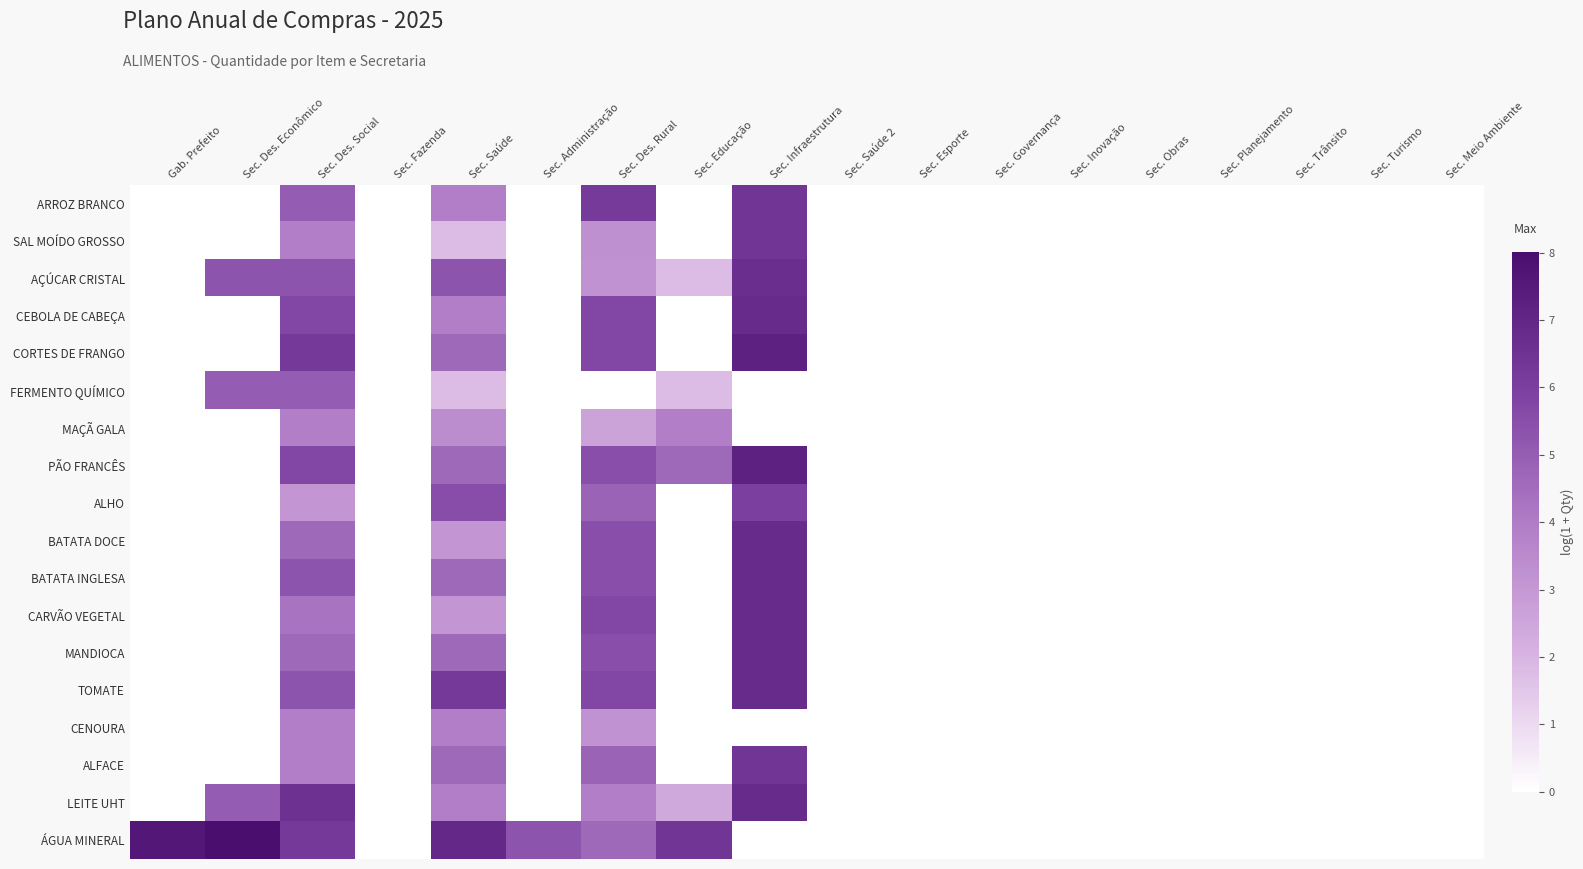

Reading left to right, what are all the values shown in this chart?

ARROZ BRANCO: Gab. Prefeito=0.0	Sec. Des. Econômico=0.0	Sec. Des. Social=5.0	Sec. Fazenda=0.0	Sec. Saúde=3.9	Sec. Administração=0.0	Sec. Des. Rural=6.2	Sec. Educação=0.0	Sec. Infraestrutura=6.4	Sec. Saúde 2=0.0	Sec. Esporte=0.0	Sec. Governança=0.0	Sec. Inovação=0.0	Sec. Obras=0.0	Sec. Planejamento=0.0	Sec. Trânsito=0.0	Sec. Turismo=0.0	Sec. Meio Ambiente=0.0
SAL MOÍDO GROSSO: Gab. Prefeito=0.0	Sec. Des. Econômico=0.0	Sec. Des. Social=3.9	Sec. Fazenda=0.0	Sec. Saúde=1.8	Sec. Administração=0.0	Sec. Des. Rural=3.3	Sec. Educação=0.0	Sec. Infraestrutura=6.4	Sec. Saúde 2=0.0	Sec. Esporte=0.0	Sec. Governança=0.0	Sec. Inovação=0.0	Sec. Obras=0.0	Sec. Planejamento=0.0	Sec. Trânsito=0.0	Sec. Turismo=0.0	Sec. Meio Ambiente=0.0
AÇÚCAR CRISTAL: Gab. Prefeito=0.0	Sec. Des. Econômico=5.3	Sec. Des. Social=5.3	Sec. Fazenda=0.0	Sec. Saúde=5.3	Sec. Administração=0.0	Sec. Des. Rural=3.2	Sec. Educação=1.8	Sec. Infraestrutura=6.7	Sec. Saúde 2=0.0	Sec. Esporte=0.0	Sec. Governança=0.0	Sec. Inovação=0.0	Sec. Obras=0.0	Sec. Planejamento=0.0	Sec. Trânsito=0.0	Sec. Turismo=0.0	Sec. Meio Ambiente=0.0
CEBOLA DE CABEÇA: Gab. Prefeito=0.0	Sec. Des. Econômico=0.0	Sec. Des. Social=5.7	Sec. Fazenda=0.0	Sec. Saúde=3.9	Sec. Administração=0.0	Sec. Des. Rural=5.7	Sec. Educação=0.0	Sec. Infraestrutura=6.8	Sec. Saúde 2=0.0	Sec. Esporte=0.0	Sec. Governança=0.0	Sec. Inovação=0.0	Sec. Obras=0.0	Sec. Planejamento=0.0	Sec. Trânsito=0.0	Sec. Turismo=0.0	Sec. Meio Ambiente=0.0
CORTES DE FRANGO: Gab. Prefeito=0.0	Sec. Des. Econômico=0.0	Sec. Des. Social=6.2	Sec. Fazenda=0.0	Sec. Saúde=4.6	Sec. Administração=0.0	Sec. Des. Rural=5.7	Sec. Educação=0.0	Sec. Infraestrutura=7.2	Sec. Saúde 2=0.0	Sec. Esporte=0.0	Sec. Governança=0.0	Sec. Inovação=0.0	Sec. Obras=0.0	Sec. Planejamento=0.0	Sec. Trânsito=0.0	Sec. Turismo=0.0	Sec. Meio Ambiente=0.0
FERMENTO QUÍMICO: Gab. Prefeito=0.0	Sec. Des. Econômico=5.0	Sec. Des. Social=5.0	Sec. Fazenda=0.0	Sec. Saúde=1.8	Sec. Administração=0.0	Sec. Des. Rural=0.0	Sec. Educação=1.8	Sec. Infraestrutura=0.0	Sec. Saúde 2=0.0	Sec. Esporte=0.0	Sec. Governança=0.0	Sec. Inovação=0.0	Sec. Obras=0.0	Sec. Planejamento=0.0	Sec. Trânsito=0.0	Sec. Turismo=0.0	Sec. Meio Ambiente=0.0
MAÇÃ GALA: Gab. Prefeito=0.0	Sec. Des. Econômico=0.0	Sec. Des. Social=3.9	Sec. Fazenda=0.0	Sec. Saúde=3.4	Sec. Administração=0.0	Sec. Des. Rural=2.6	Sec. Educação=3.9	Sec. Infraestrutura=0.0	Sec. Saúde 2=0.0	Sec. Esporte=0.0	Sec. Governança=0.0	Sec. Inovação=0.0	Sec. Obras=0.0	Sec. Planejamento=0.0	Sec. Trânsito=0.0	Sec. Turismo=0.0	Sec. Meio Ambiente=0.0
PÃO FRANCÊS: Gab. Prefeito=0.0	Sec. Des. Econômico=0.0	Sec. Des. Social=5.7	Sec. Fazenda=0.0	Sec. Saúde=4.6	Sec. Administração=0.0	Sec. Des. Rural=5.5	Sec. Educação=4.6	Sec. Infraestrutura=7.2	Sec. Saúde 2=0.0	Sec. Esporte=0.0	Sec. Governança=0.0	Sec. Inovação=0.0	Sec. Obras=0.0	Sec. Planejamento=0.0	Sec. Trânsito=0.0	Sec. Turismo=0.0	Sec. Meio Ambiente=0.0
ALHO: Gab. Prefeito=0.0	Sec. Des. Econômico=0.0	Sec. Des. Social=3.0	Sec. Fazenda=0.0	Sec. Saúde=5.5	Sec. Administração=0.0	Sec. Des. Rural=4.8	Sec. Educação=0.0	Sec. Infraestrutura=6.0	Sec. Saúde 2=0.0	Sec. Esporte=0.0	Sec. Governança=0.0	Sec. Inovação=0.0	Sec. Obras=0.0	Sec. Planejamento=0.0	Sec. Trânsito=0.0	Sec. Turismo=0.0	Sec. Meio Ambiente=0.0
BATATA DOCE: Gab. Prefeito=0.0	Sec. Des. Econômico=0.0	Sec. Des. Social=4.6	Sec. Fazenda=0.0	Sec. Saúde=3.0	Sec. Administração=0.0	Sec. Des. Rural=5.5	Sec. Educação=0.0	Sec. Infraestrutura=6.8	Sec. Saúde 2=0.0	Sec. Esporte=0.0	Sec. Governança=0.0	Sec. Inovação=0.0	Sec. Obras=0.0	Sec. Planejamento=0.0	Sec. Trânsito=0.0	Sec. Turismo=0.0	Sec. Meio Ambiente=0.0
BATATA INGLESA: Gab. Prefeito=0.0	Sec. Des. Econômico=0.0	Sec. Des. Social=5.3	Sec. Fazenda=0.0	Sec. Saúde=4.6	Sec. Administração=0.0	Sec. Des. Rural=5.5	Sec. Educação=0.0	Sec. Infraestrutura=6.8	Sec. Saúde 2=0.0	Sec. Esporte=0.0	Sec. Governança=0.0	Sec. Inovação=0.0	Sec. Obras=0.0	Sec. Planejamento=0.0	Sec. Trânsito=0.0	Sec. Turismo=0.0	Sec. Meio Ambiente=0.0
CARVÃO VEGETAL: Gab. Prefeito=0.0	Sec. Des. Econômico=0.0	Sec. Des. Social=4.3	Sec. Fazenda=0.0	Sec. Saúde=3.0	Sec. Administração=0.0	Sec. Des. Rural=5.7	Sec. Educação=0.0	Sec. Infraestrutura=6.8	Sec. Saúde 2=0.0	Sec. Esporte=0.0	Sec. Governança=0.0	Sec. Inovação=0.0	Sec. Obras=0.0	Sec. Planejamento=0.0	Sec. Trânsito=0.0	Sec. Turismo=0.0	Sec. Meio Ambiente=0.0
MANDIOCA: Gab. Prefeito=0.0	Sec. Des. Econômico=0.0	Sec. Des. Social=4.6	Sec. Fazenda=0.0	Sec. Saúde=4.6	Sec. Administração=0.0	Sec. Des. Rural=5.5	Sec. Educação=0.0	Sec. Infraestrutura=6.8	Sec. Saúde 2=0.0	Sec. Esporte=0.0	Sec. Governança=0.0	Sec. Inovação=0.0	Sec. Obras=0.0	Sec. Planejamento=0.0	Sec. Trânsito=0.0	Sec. Turismo=0.0	Sec. Meio Ambiente=0.0
TOMATE: Gab. Prefeito=0.0	Sec. Des. Econômico=0.0	Sec. Des. Social=5.3	Sec. Fazenda=0.0	Sec. Saúde=6.2	Sec. Administração=0.0	Sec. Des. Rural=5.7	Sec. Educação=0.0	Sec. Infraestrutura=6.8	Sec. Saúde 2=0.0	Sec. Esporte=0.0	Sec. Governança=0.0	Sec. Inovação=0.0	Sec. Obras=0.0	Sec. Planejamento=0.0	Sec. Trânsito=0.0	Sec. Turismo=0.0	Sec. Meio Ambiente=0.0
CENOURA: Gab. Prefeito=0.0	Sec. Des. Econômico=0.0	Sec. Des. Social=3.9	Sec. Fazenda=0.0	Sec. Saúde=3.9	Sec. Administração=0.0	Sec. Des. Rural=3.2	Sec. Educação=0.0	Sec. Infraestrutura=0.0	Sec. Saúde 2=0.0	Sec. Esporte=0.0	Sec. Governança=0.0	Sec. Inovação=0.0	Sec. Obras=0.0	Sec. Planejamento=0.0	Sec. Trânsito=0.0	Sec. Turismo=0.0	Sec. Meio Ambiente=0.0
ALFACE: Gab. Prefeito=0.0	Sec. Des. Econômico=0.0	Sec. Des. Social=3.9	Sec. Fazenda=0.0	Sec. Saúde=4.6	Sec. Administração=0.0	Sec. Des. Rural=4.8	Sec. Educação=0.0	Sec. Infraestrutura=6.4	Sec. Saúde 2=0.0	Sec. Esporte=0.0	Sec. Governança=0.0	Sec. Inovação=0.0	Sec. Obras=0.0	Sec. Planejamento=0.0	Sec. Trânsito=0.0	Sec. Turismo=0.0	Sec. Meio Ambiente=0.0
LEITE UHT: Gab. Prefeito=0.0	Sec. Des. Econômico=5.0	Sec. Des. Social=6.6	Sec. Fazenda=0.0	Sec. Saúde=3.9	Sec. Administração=0.0	Sec. Des. Rural=3.9	Sec. Educação=2.4	Sec. Infraestrutura=6.8	Sec. Saúde 2=0.0	Sec. Esporte=0.0	Sec. Governança=0.0	Sec. Inovação=0.0	Sec. Obras=0.0	Sec. Planejamento=0.0	Sec. Trânsito=0.0	Sec. Turismo=0.0	Sec. Meio Ambiente=0.0
ÁGUA MINERAL: Gab. Prefeito=7.6	Sec. Des. Econômico=8.0	Sec. Des. Social=6.2	Sec. Fazenda=0.0	Sec. Saúde=6.9	Sec. Administração=5.3	Sec. Des. Rural=4.6	Sec. Educação=6.4	Sec. Infraestrutura=0.0	Sec. Saúde 2=0.0	Sec. Esporte=0.0	Sec. Governança=0.0	Sec. Inovação=0.0	Sec. Obras=0.0	Sec. Planejamento=0.0	Sec. Trânsito=0.0	Sec. Turismo=0.0	Sec. Meio Ambiente=0.0